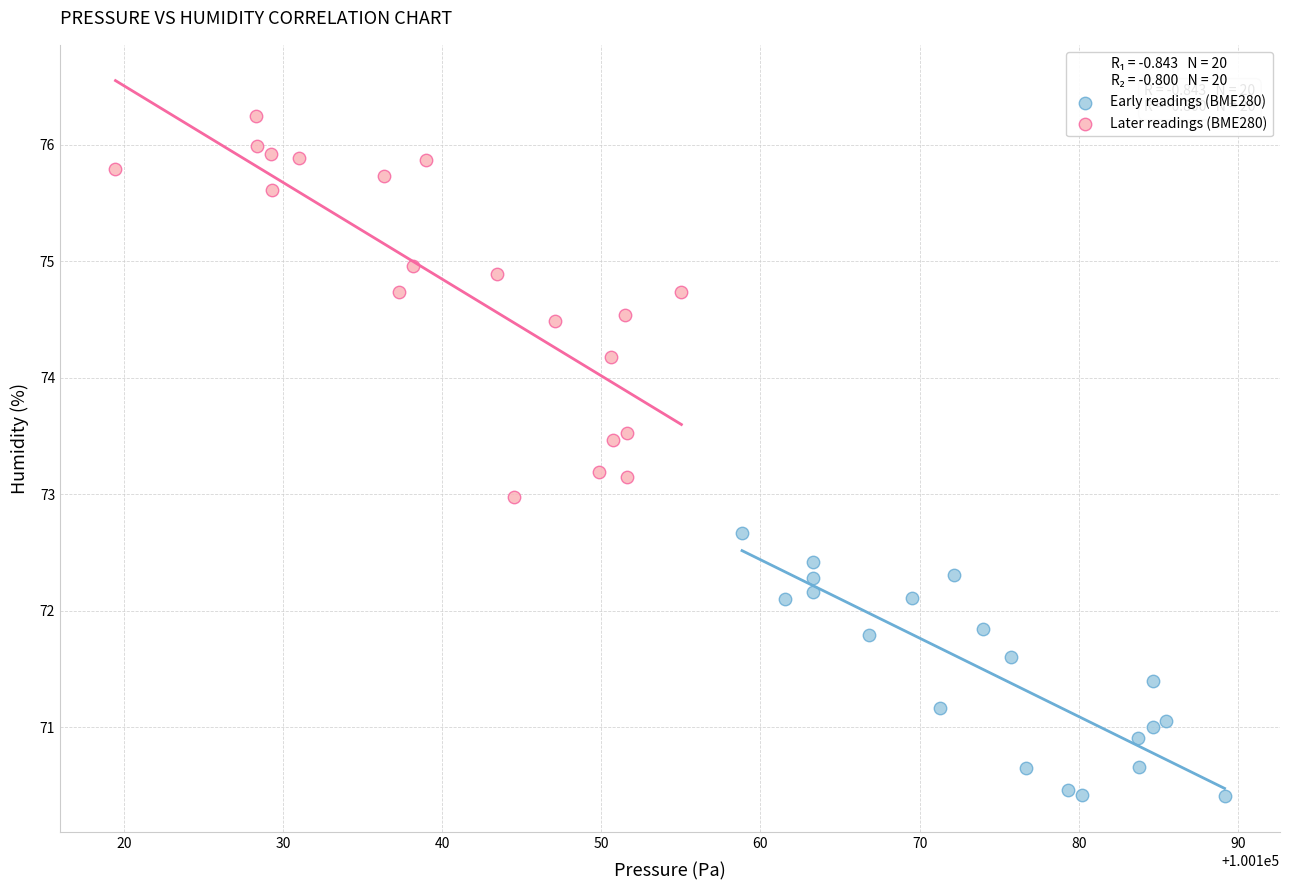

Which series reaches the maximum Y coordinate?

Later readings (BME280)